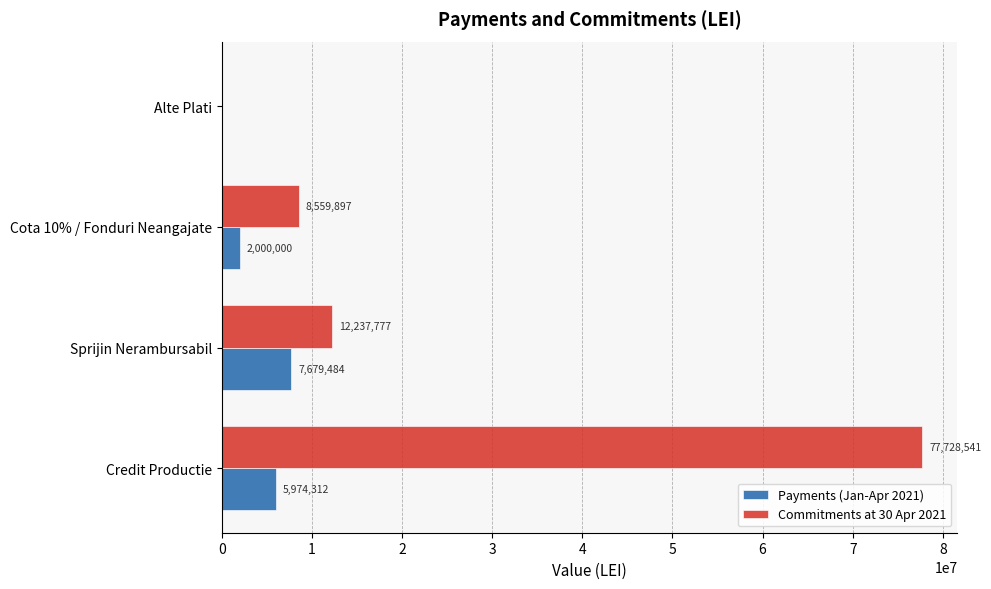

At which label is Commitments at 30 Apr 2021 closest to 38864270?

Sprijin Nerambursabil